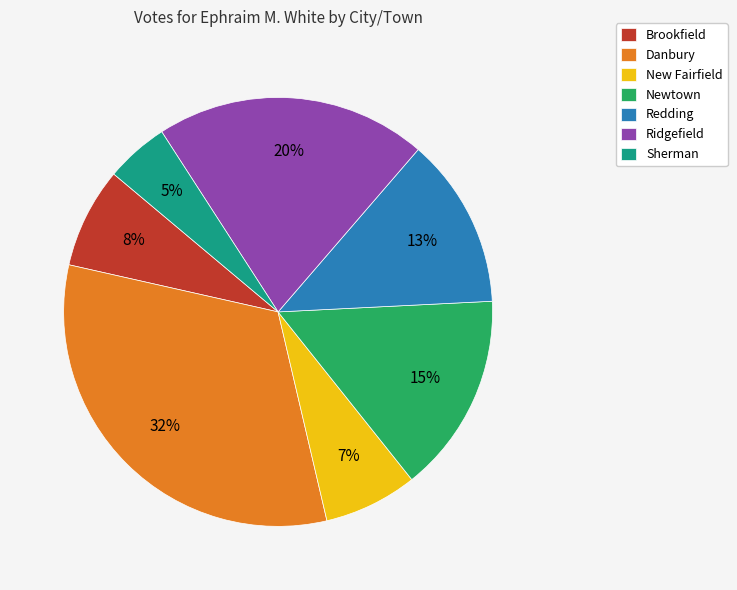

Rank the categories by value from lowest to highest.

Sherman, New Fairfield, Brookfield, Redding, Newtown, Ridgefield, Danbury